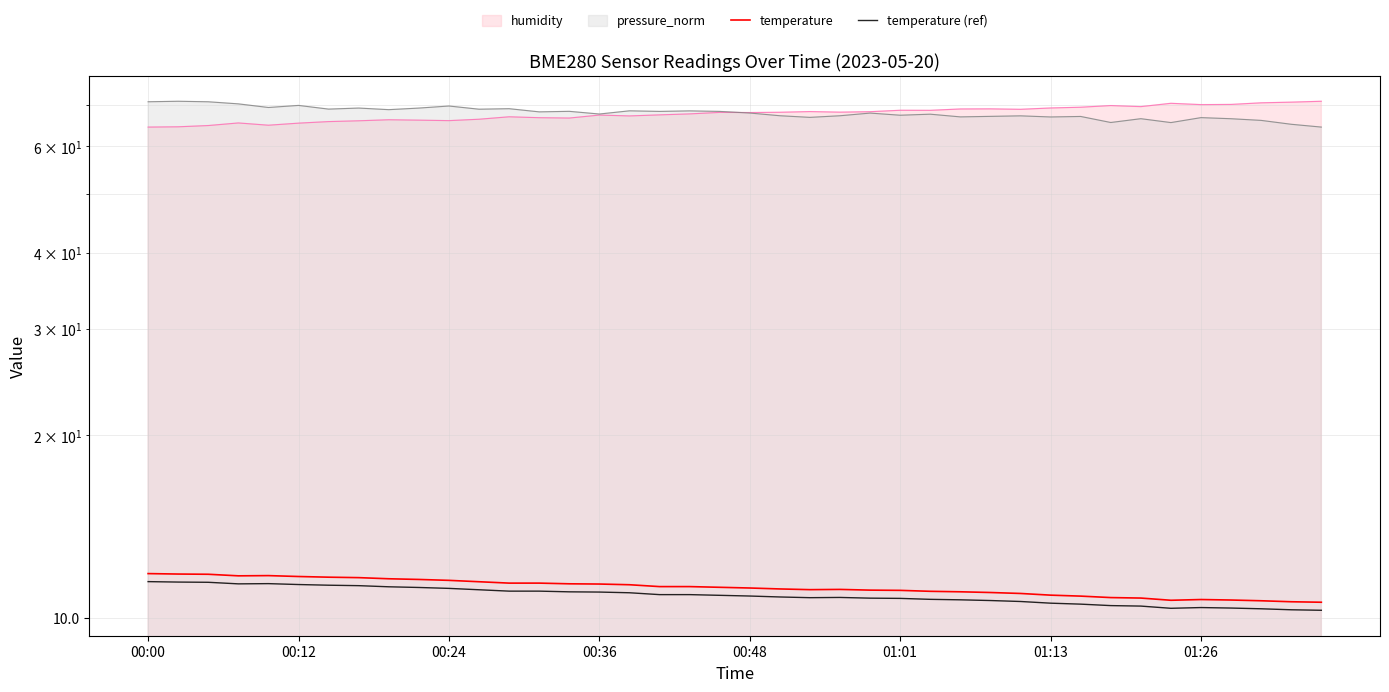

What is the difference between the temperature values at 37 and 23?

0.5